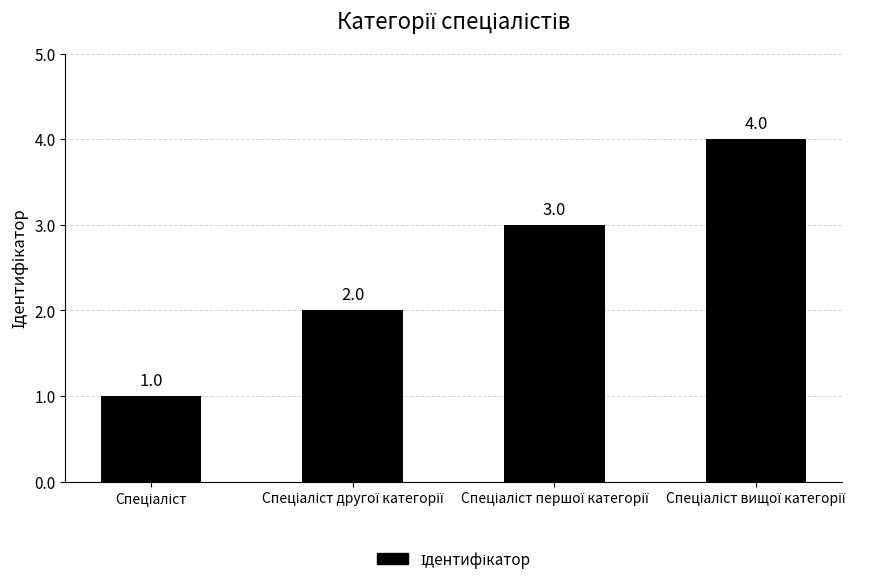

What is the maximum value shown in the chart?

4